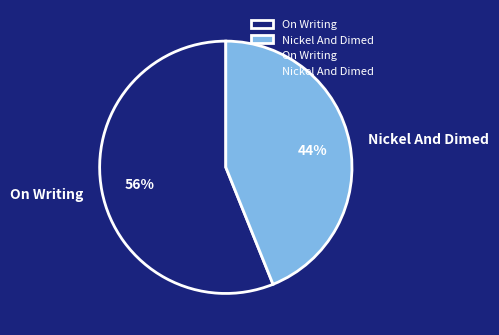

What percentage is the Nickel And Dimed slice, to the nearest percent?

44%